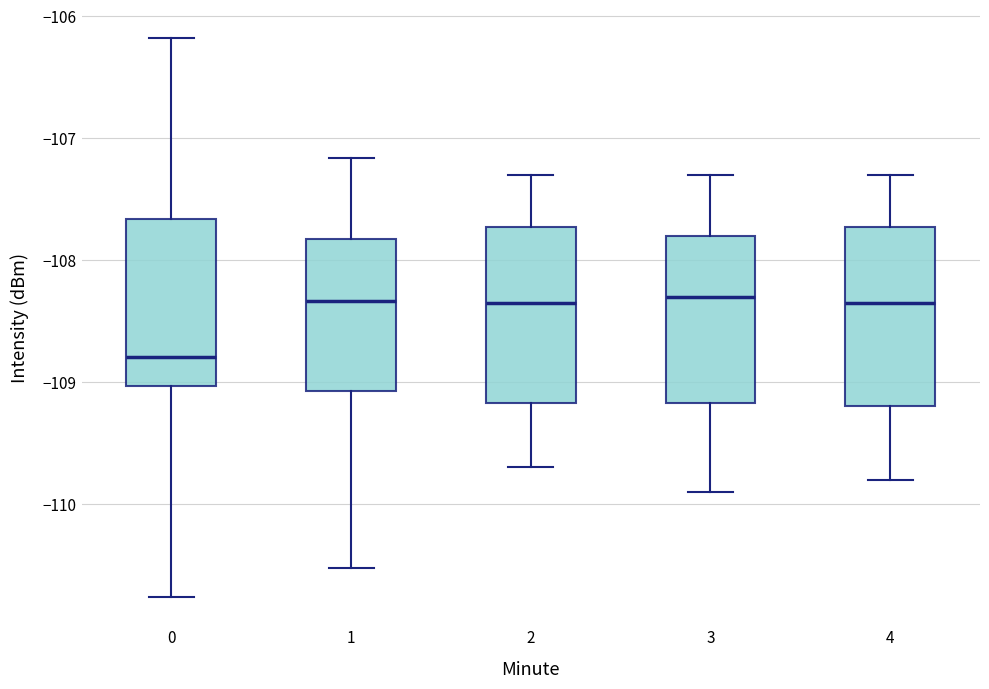

Reading left to right, read every box against the y-axis: the position of its median line, the range the box covers, and the ends of its whiskers. The values are not printed on the chart, so give them approximately, as read against the axis.

0: median -108.8, box -109.0 to -107.7, whiskers -110.8 to -106.2
1: median -108.3, box -109.1 to -107.8, whiskers -110.5 to -107.2
2: median -108.3, box -109.2 to -107.7, whiskers -109.7 to -107.3
3: median -108.3, box -109.2 to -107.8, whiskers -109.9 to -107.3
4: median -108.3, box -109.2 to -107.7, whiskers -109.8 to -107.3